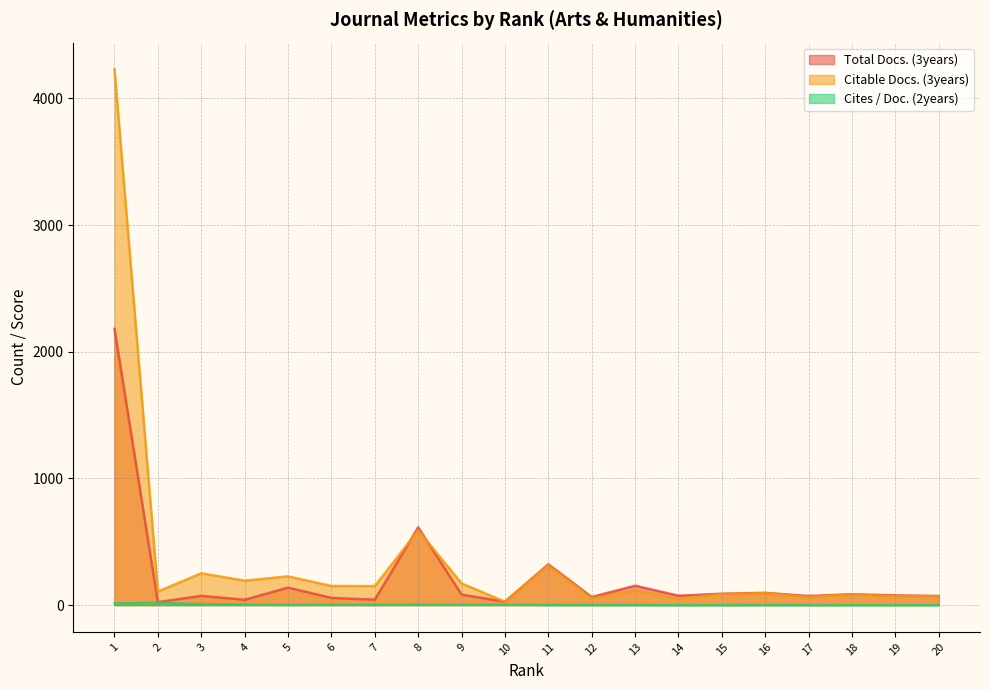

Between 11 and 9, which is larger?

11